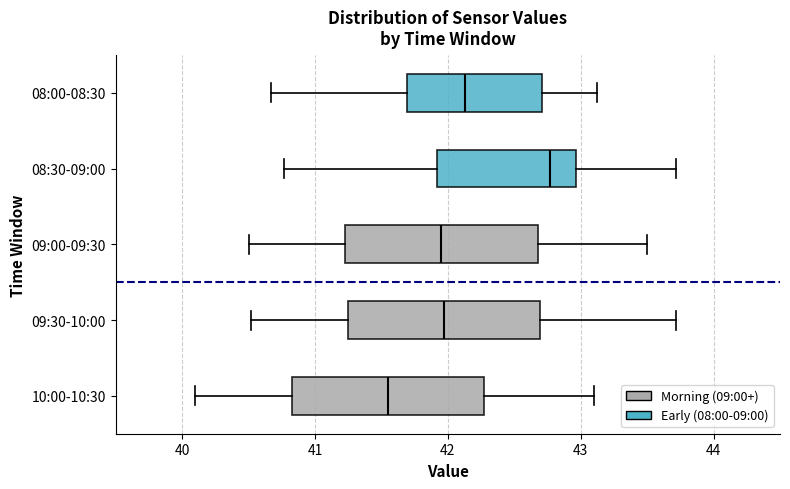

Reading bottom to top, read every box against the x-axis: the position of its median line, the range the box covers, and the ends of its whiskers. The values are not printed on the chart, so give them approximately, as read against the axis.

10:00-10:30: median 41.6, box 40.8 to 42.3, whiskers 40.1 to 43.1
09:30-10:00: median 42.0, box 41.2 to 42.7, whiskers 40.5 to 43.7
09:00-09:30: median 42.0, box 41.2 to 42.7, whiskers 40.5 to 43.5
08:30-09:00: median 42.8, box 41.9 to 43.0, whiskers 40.8 to 43.7
08:00-08:30: median 42.1, box 41.7 to 42.7, whiskers 40.7 to 43.1